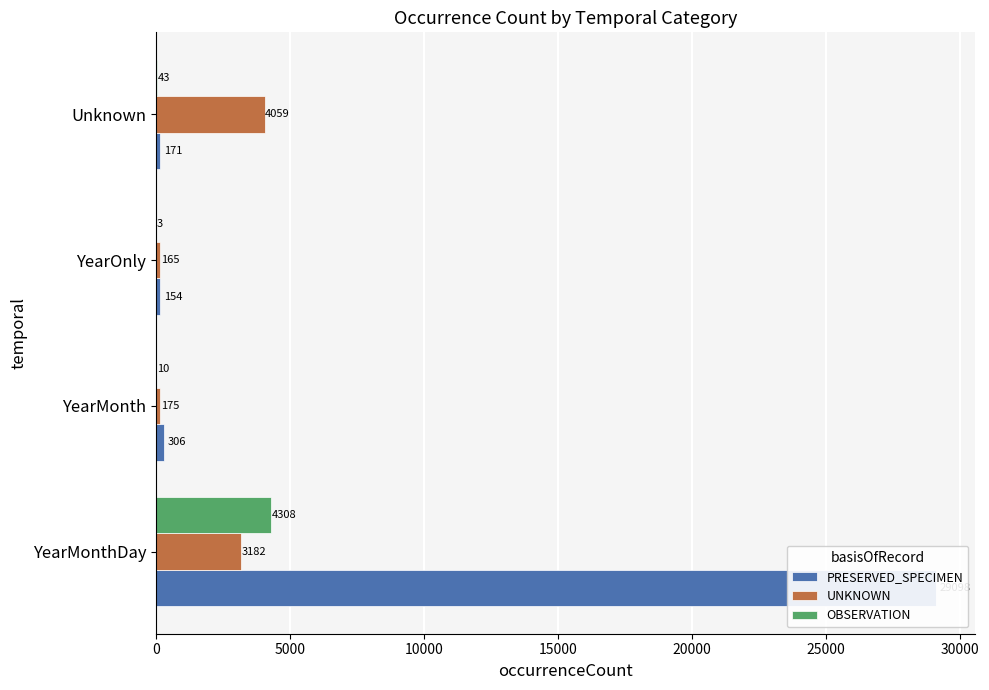

What is the greatest value displayed?

29098